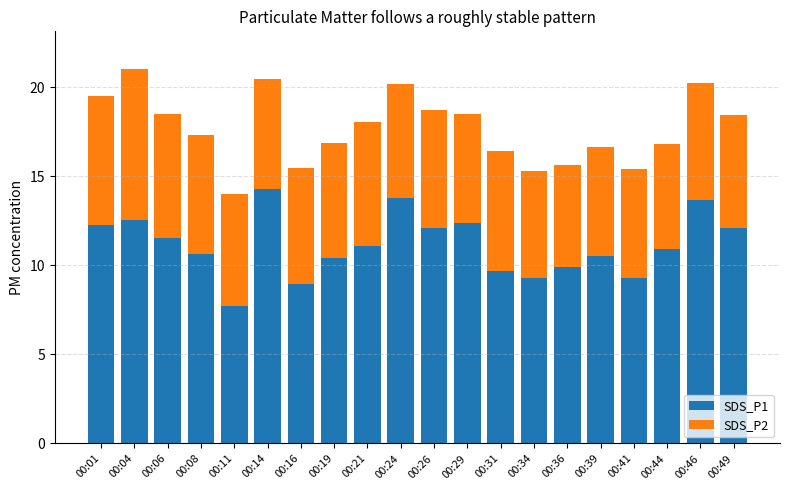

The value of SDS_P1 at 00:19 is 4.8. True or false?

False